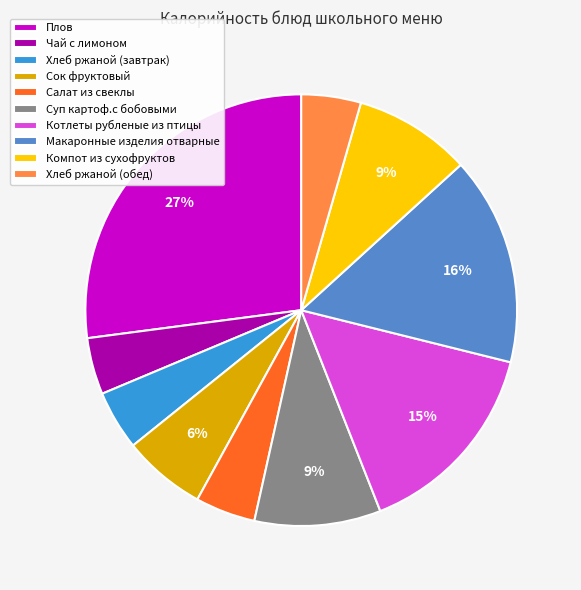

What percentage is the Чай с лимоном slice, to the nearest percent?

4%